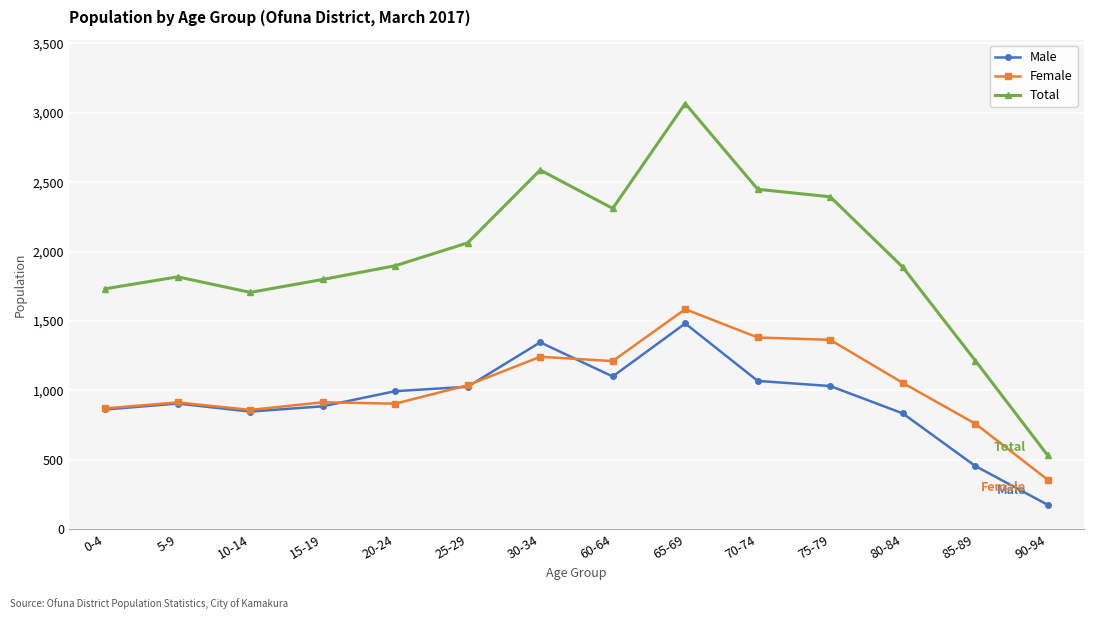

How many data points does each series have?

14